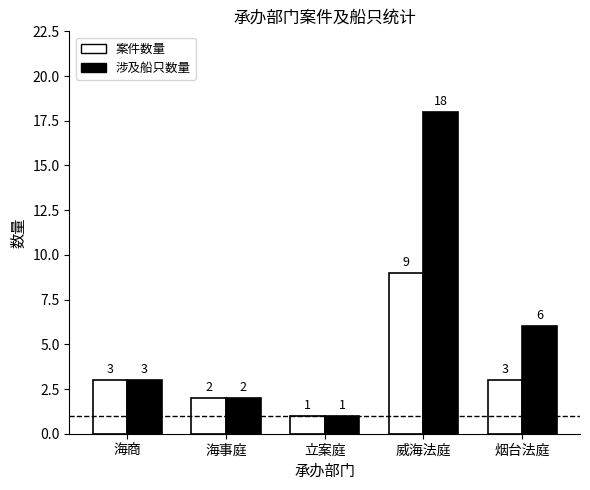

What value does the 案件数量 series have at 海商?

3